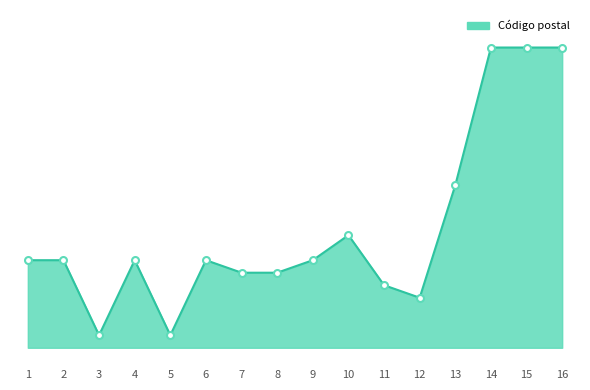

Is this an area chart (filled region under the line)?

Yes